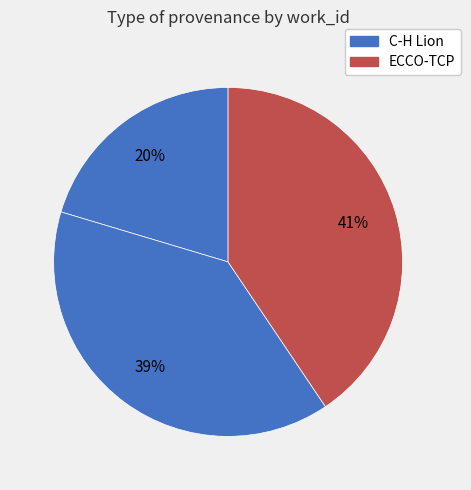

Rank the categories by value from lowest to highest.

Work 3938 (C-H Lion), Work 7548 (C-H Lion), Work 7842 (ECCO-TCP)